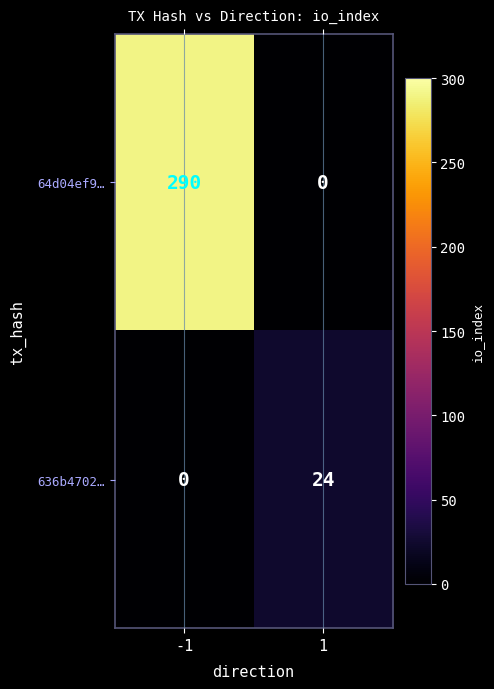

Which series has the largest total across all categories?

64d04ef9…